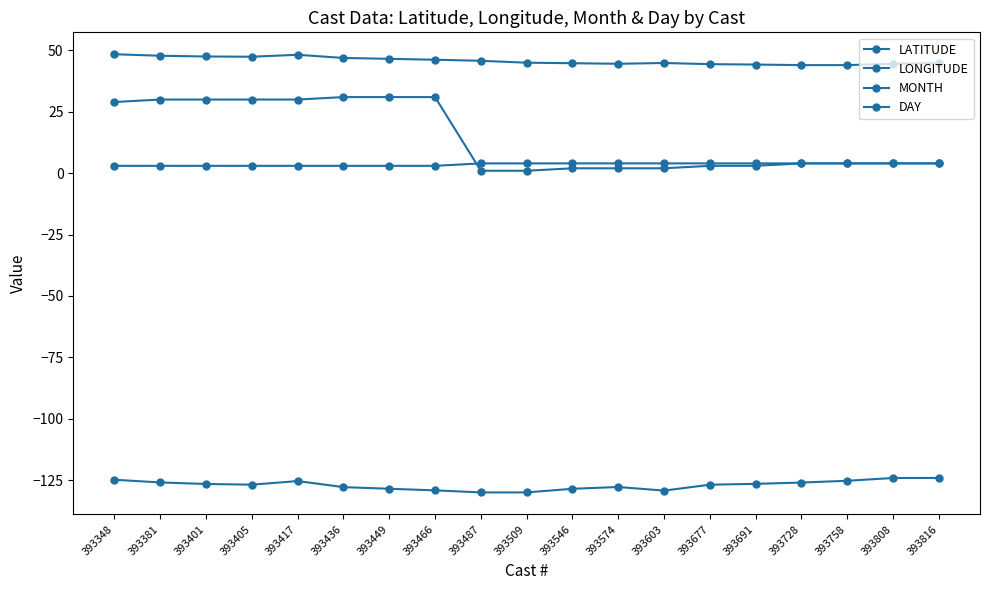

What is the spread (max minus min) of values at 393348?

173.3